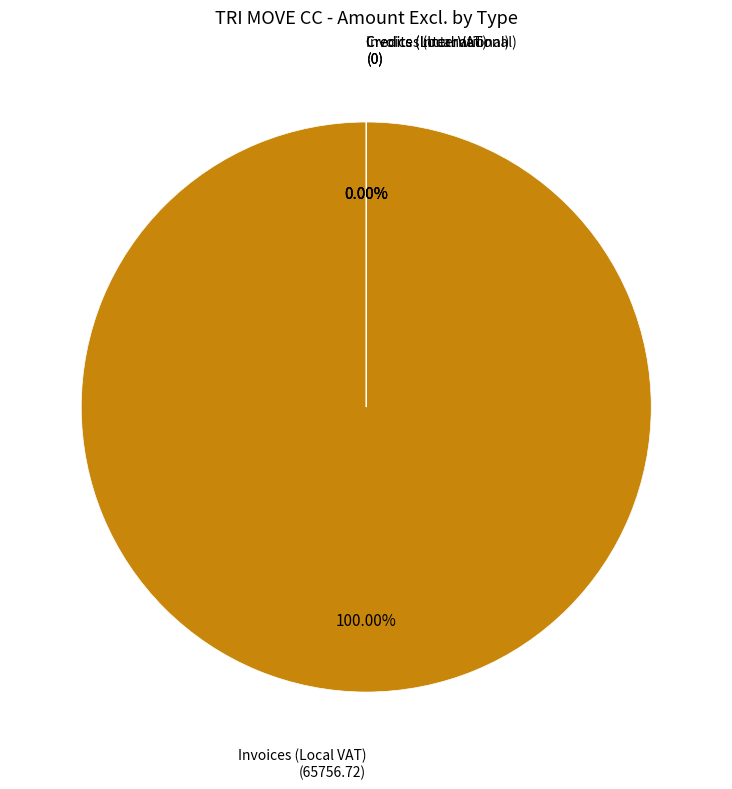

To the nearest percent, what is the average slice percentage?

25%